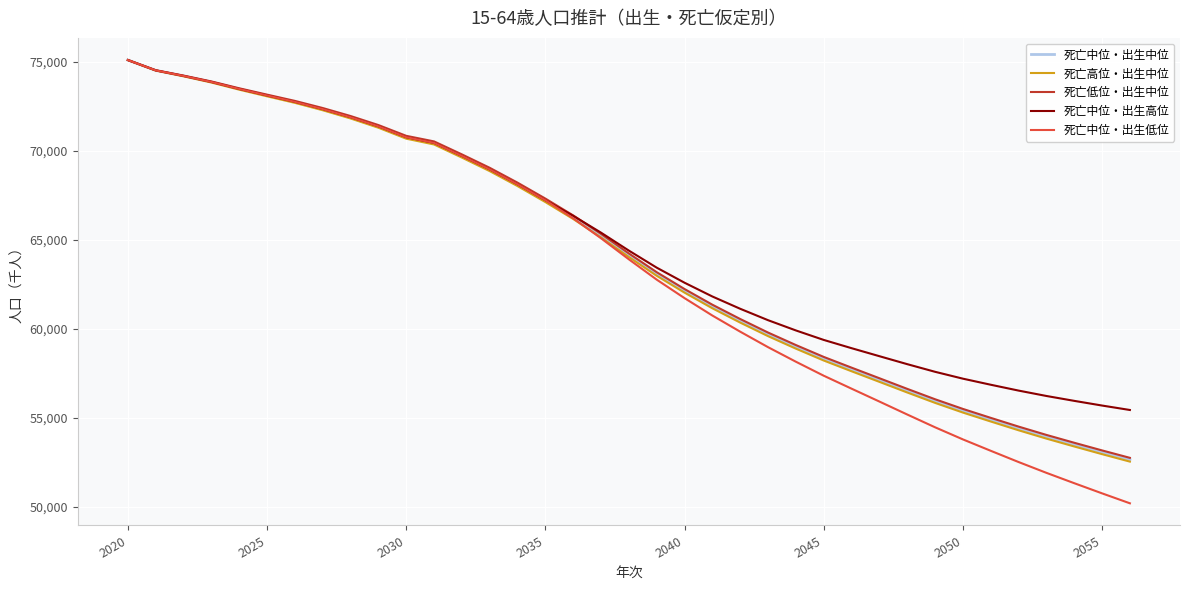

What is the minimum value shown in the chart?

50198.8